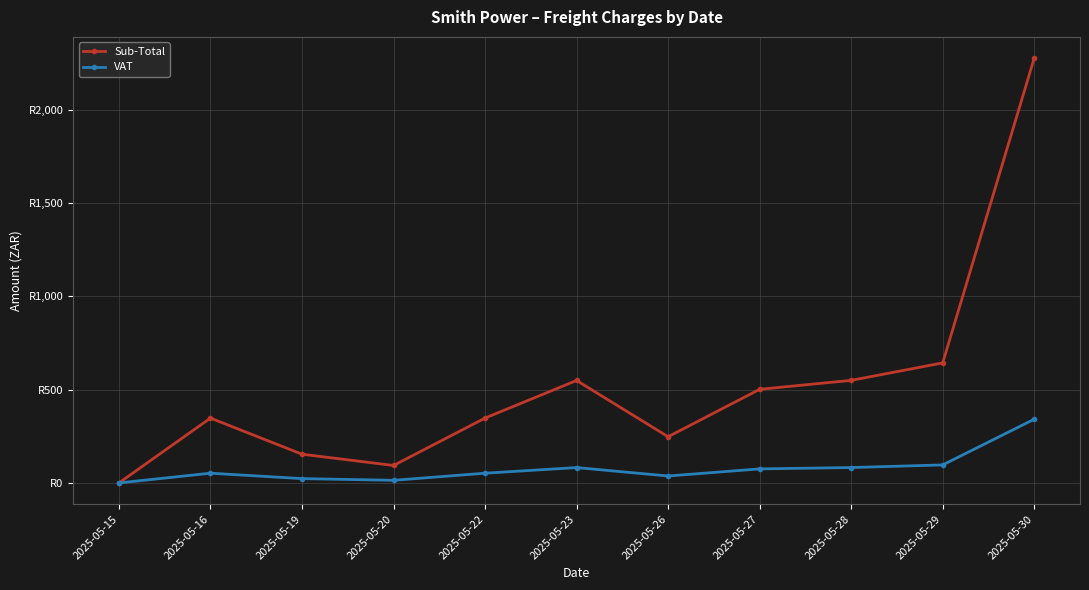

At which category is the sum across all series the highest?

2025-05-30